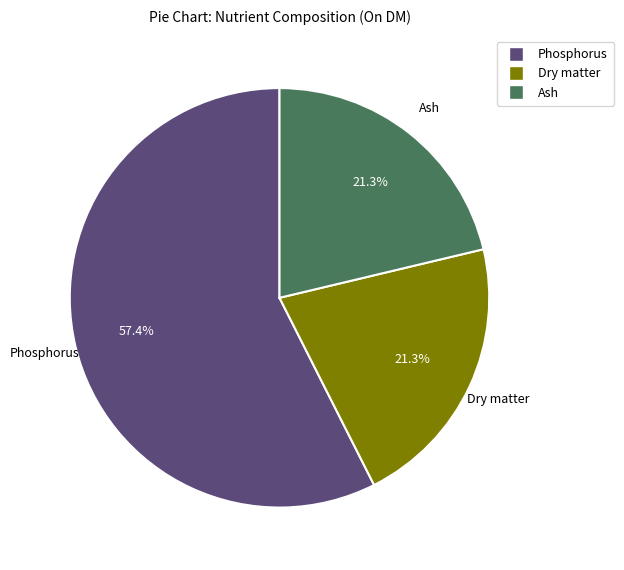

Count the number of slices in the pie.

3